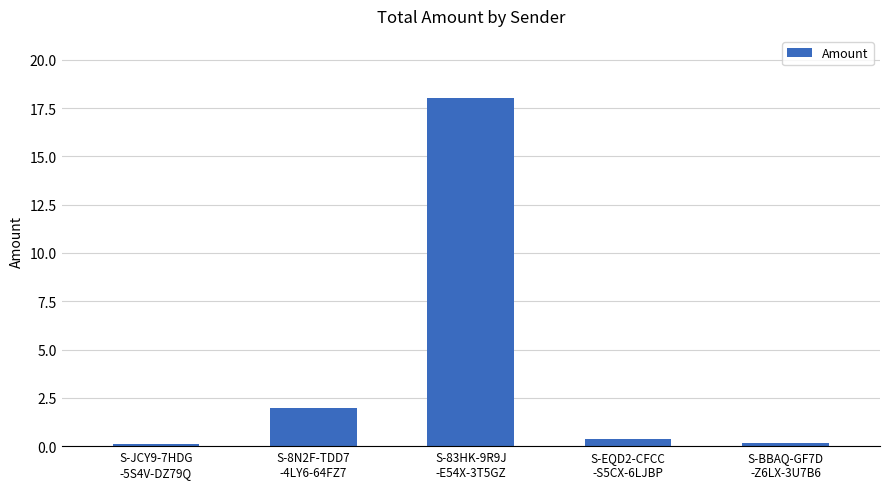

What is the greatest value displayed?

18.0